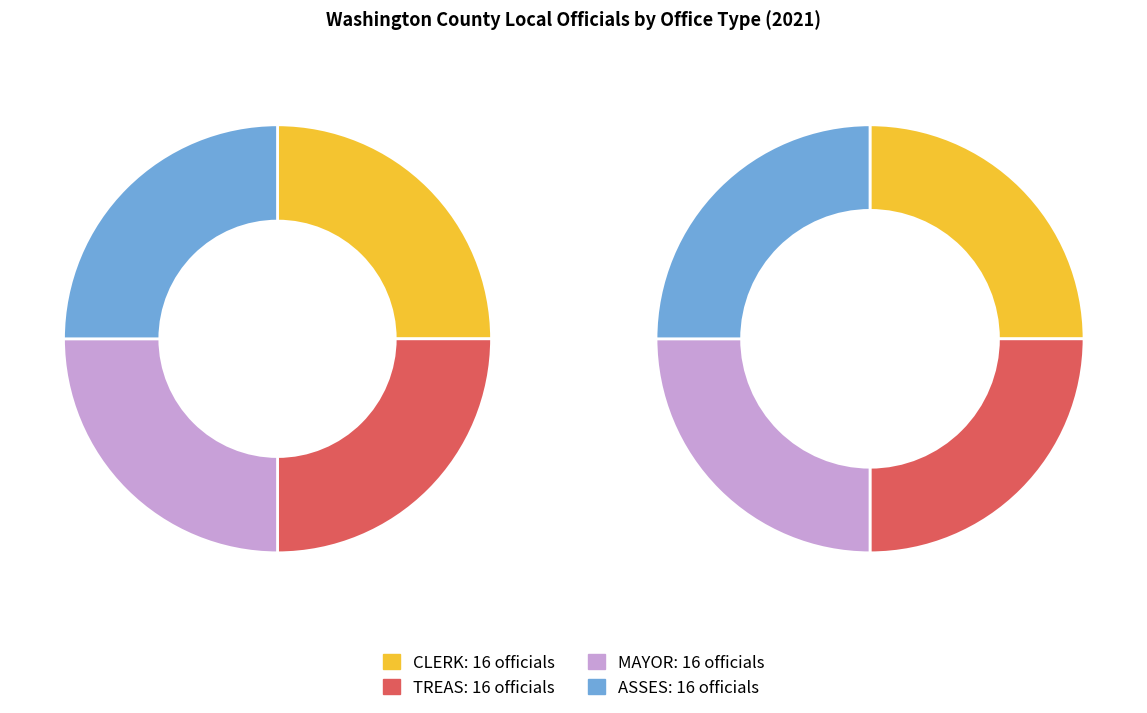

Is the sum of MAYOR and TREAS greater than half?

No